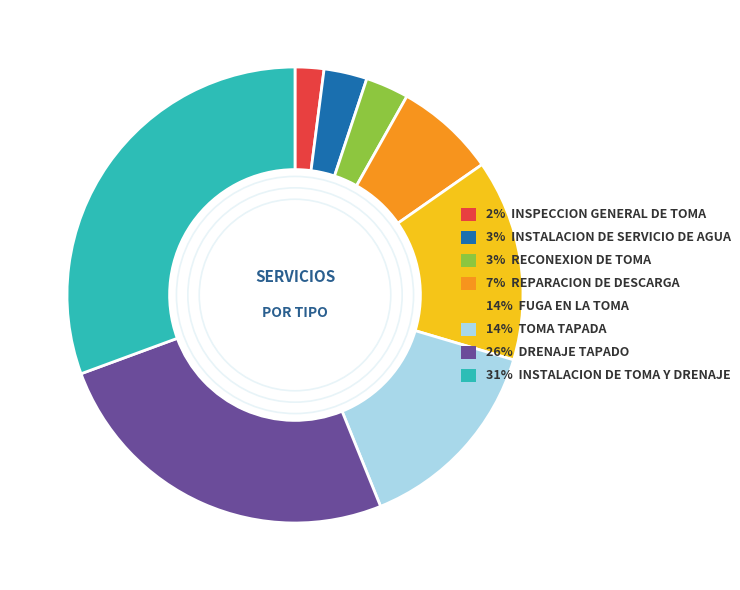

Does 14% FUGA EN LA TOMA represent more than half of the total?

No